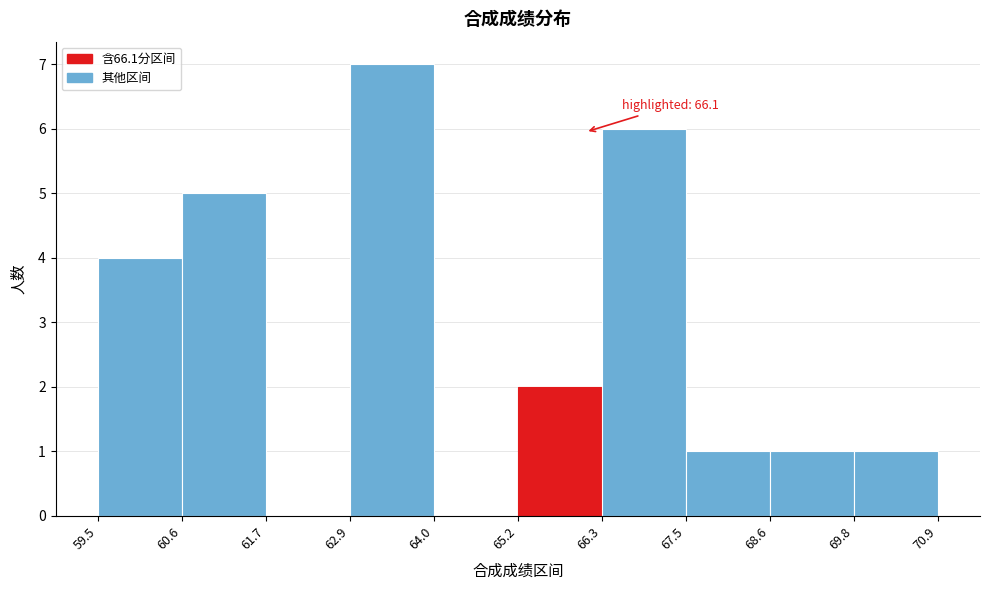

Over which range of the x-axis is the bar tallest?

62.9 to 64.0